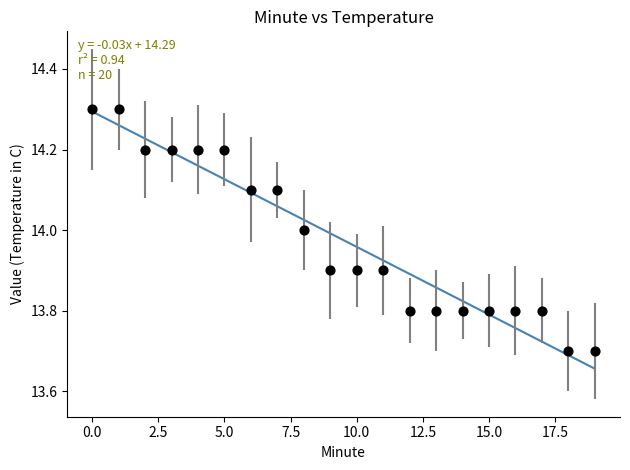

What is the range of Y values (max minus min)?

0.6